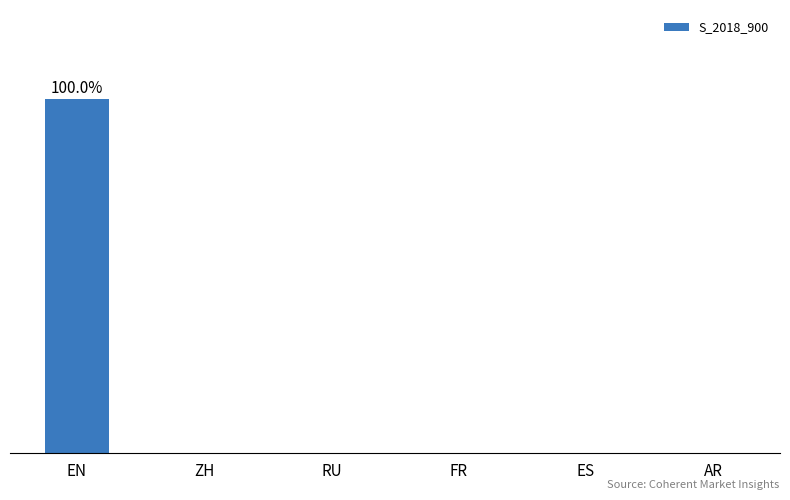

Are the bars horizontal?

No